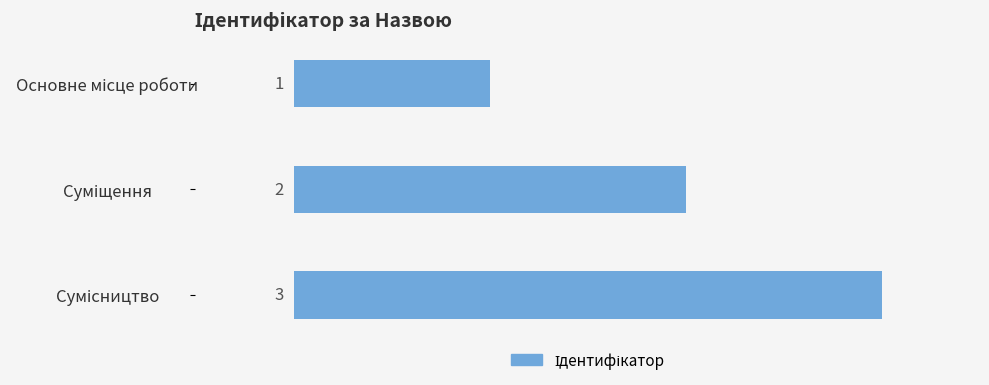

What is the greatest value displayed?

3